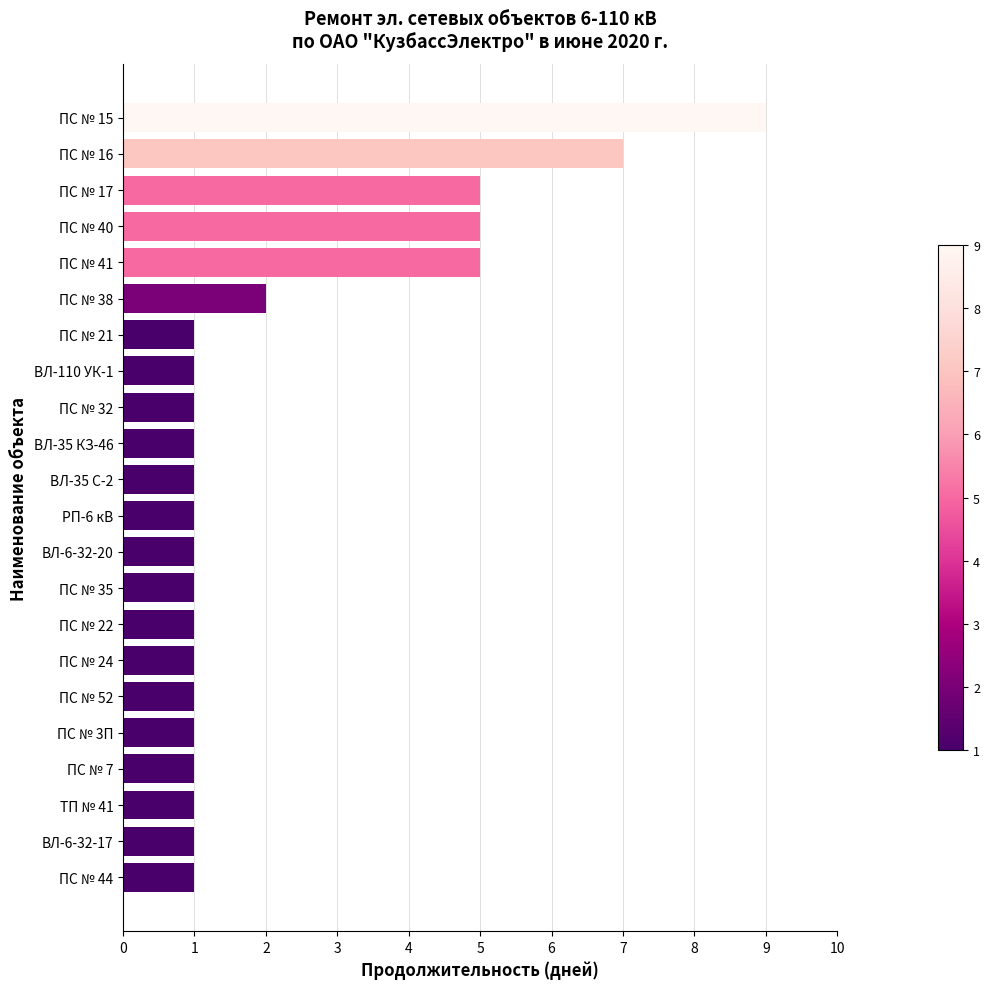

Reading bottom to top, transcribe all the data shown in this chart.

ПС № 44=1	ВЛ-6-32-17=1	ТП № 41=1	ПС № 7=1	ПС № 3П=1	ПС № 52=1	ПС № 24=1	ПС № 22=1	ПС № 35=1	ВЛ-6-32-20=1	РП-6 кВ=1	ВЛ-35 С-2=1	ВЛ-35 КЗ-46=1	ПС № 32=1	ВЛ-110 УК-1=1	ПС № 21=1	ПС № 38=2	ПС № 41=5	ПС № 40=5	ПС № 17=5	ПС № 16=7	ПС № 15=9